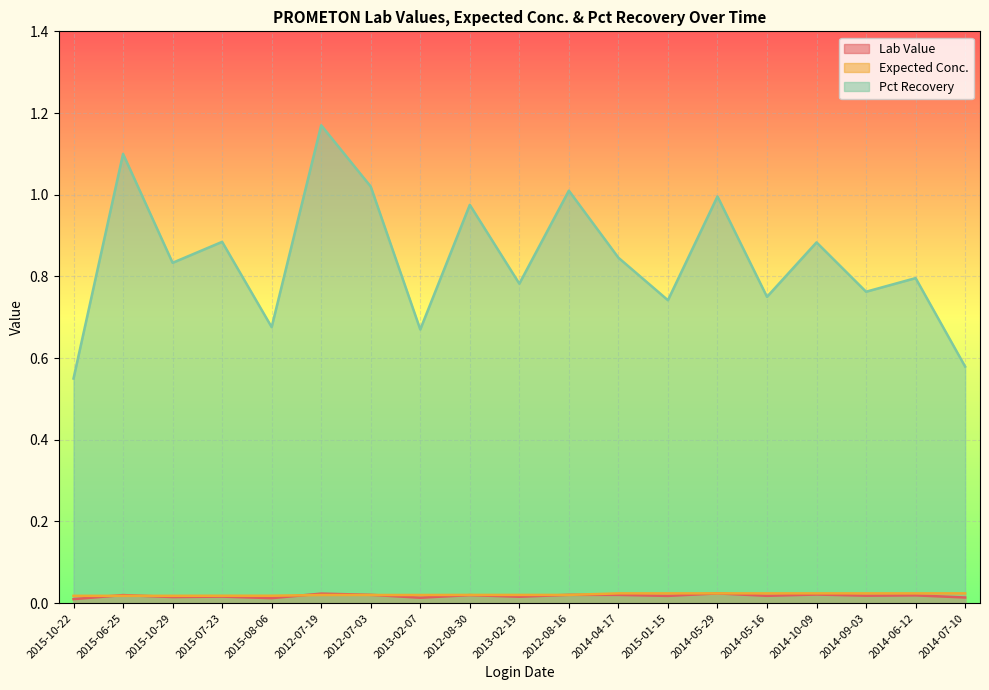

How many times do Lab Value and Expected Conc. cross each other?

6